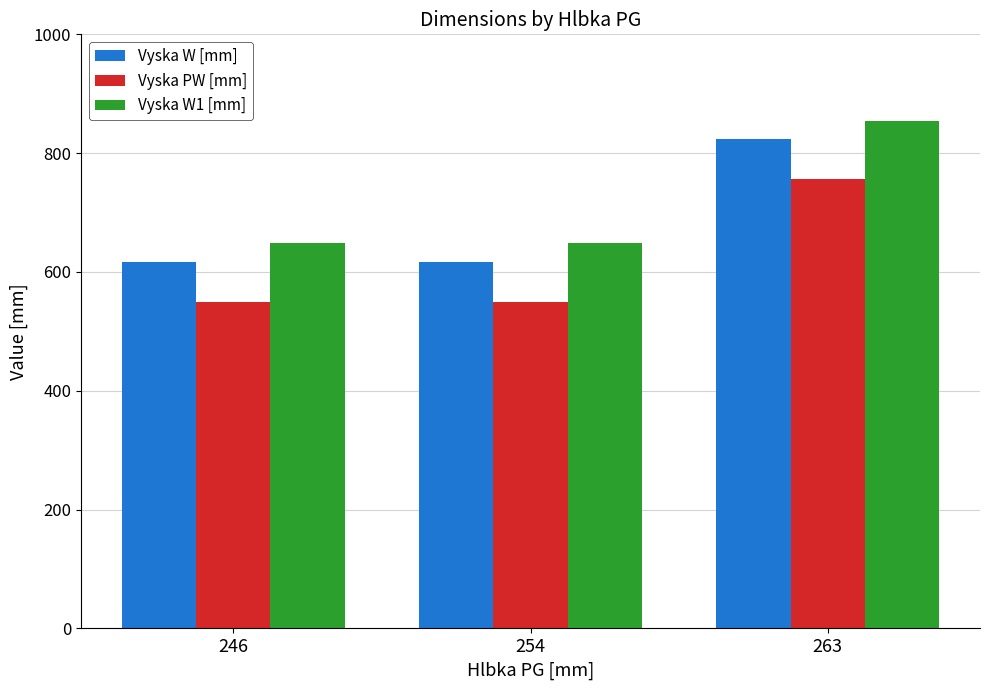

Reading left to right, transcribe all the data shown in this chart.

Vyska W [mm]: 617	617	823
Vyska PW [mm]: 550	550	756
Vyska W1 [mm]: 648	648	854